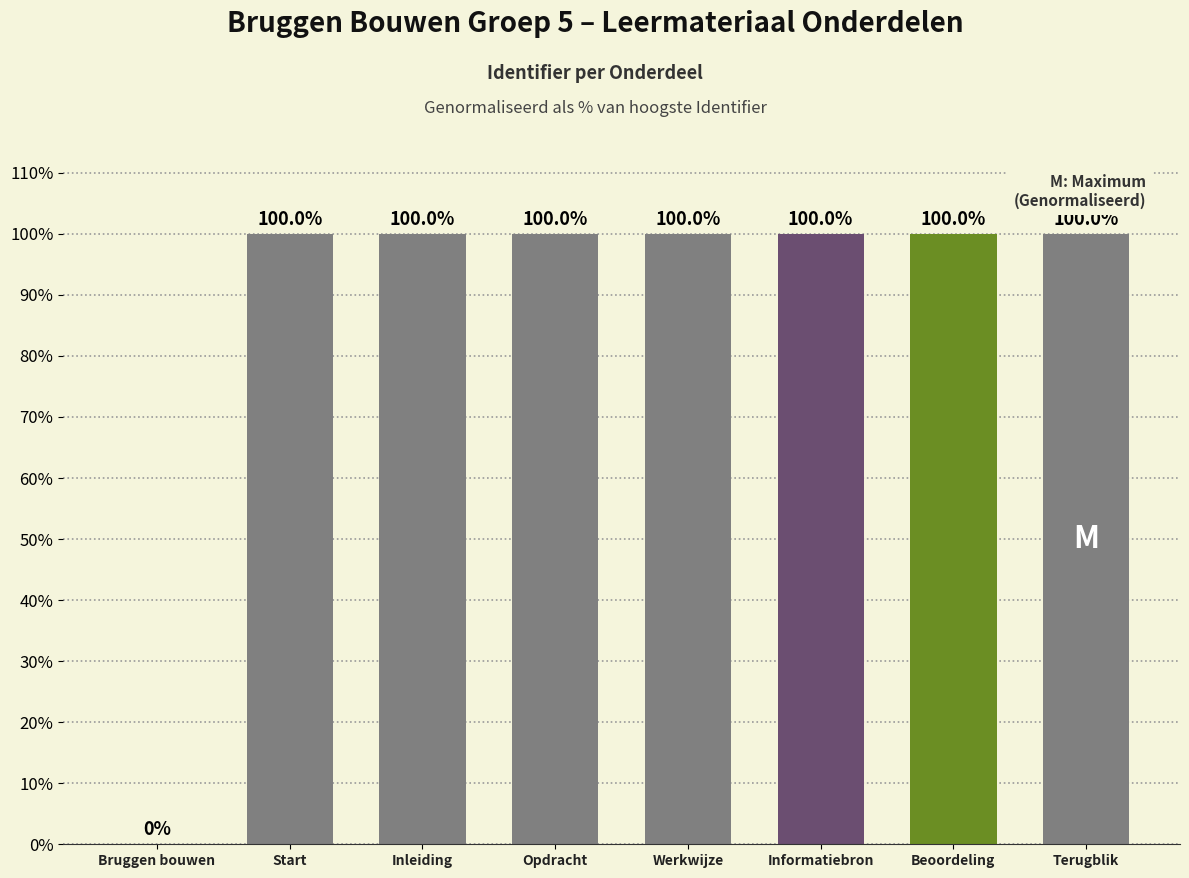

What is the greatest value displayed?

100.0